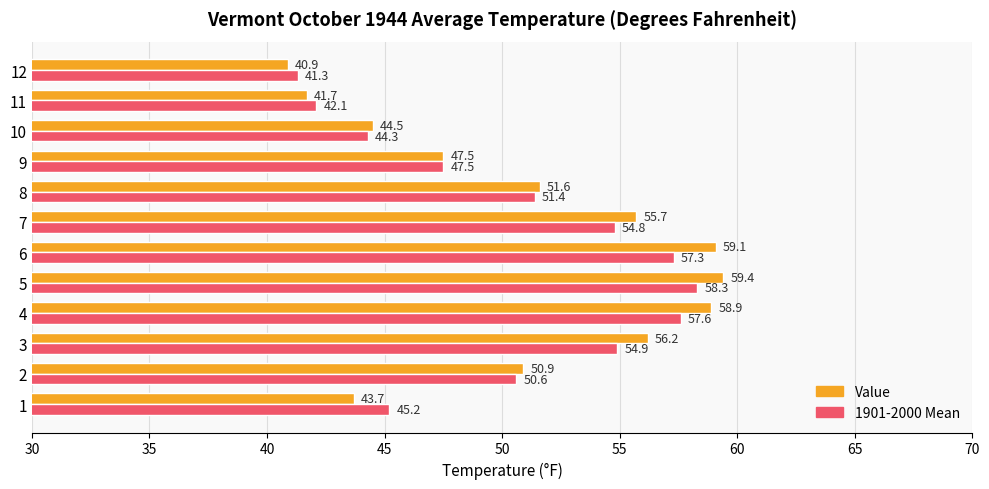

At which category is the sum across all series the highest?

5